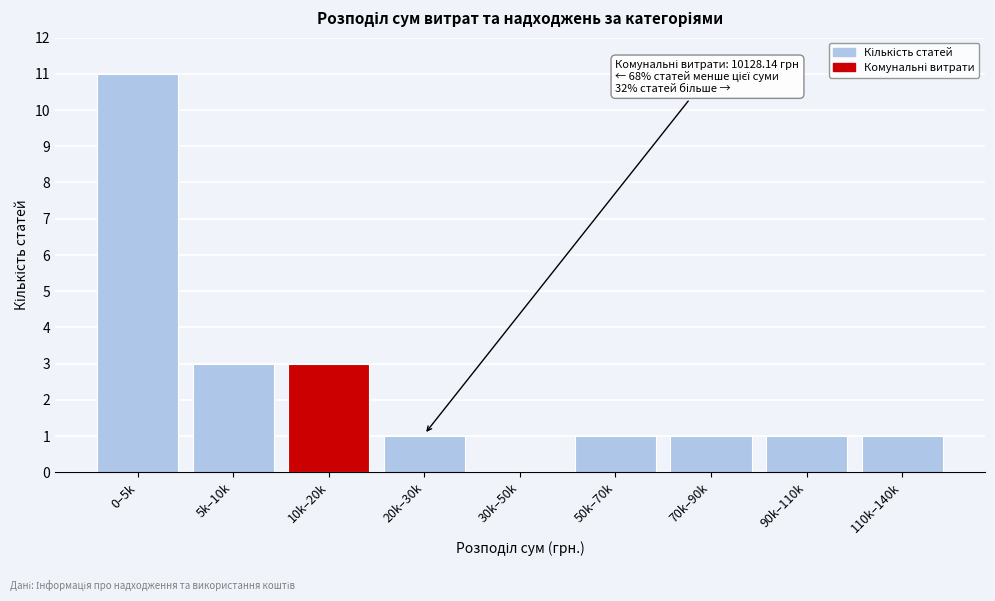

Reading right to left, what are all the values shown in this chart?

110k–140k=1	90k–110k=1	70k–90k=1	50k–70k=1	30k–50k=0	20k–30k=1	10k–20k=3	5k–10k=3	0–5k=11